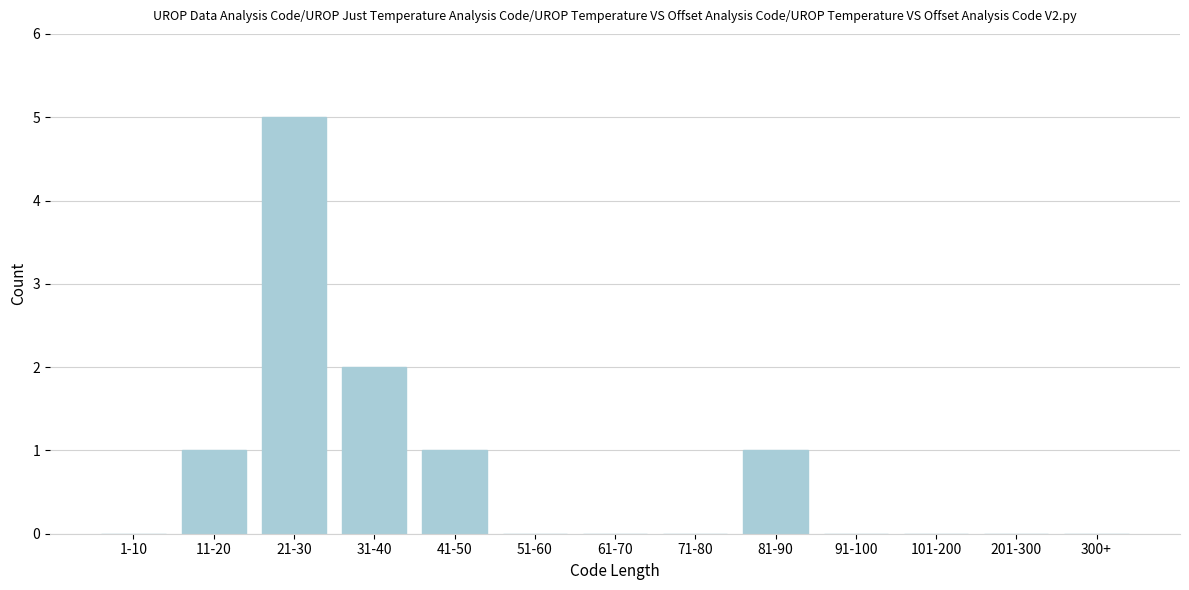

Reading left to right, what are all the values shown in this chart?

1-10=0	11-20=1	21-30=5	31-40=2	41-50=1	51-60=0	61-70=0	71-80=0	81-90=1	91-100=0	101-200=0	201-300=0	300+=0